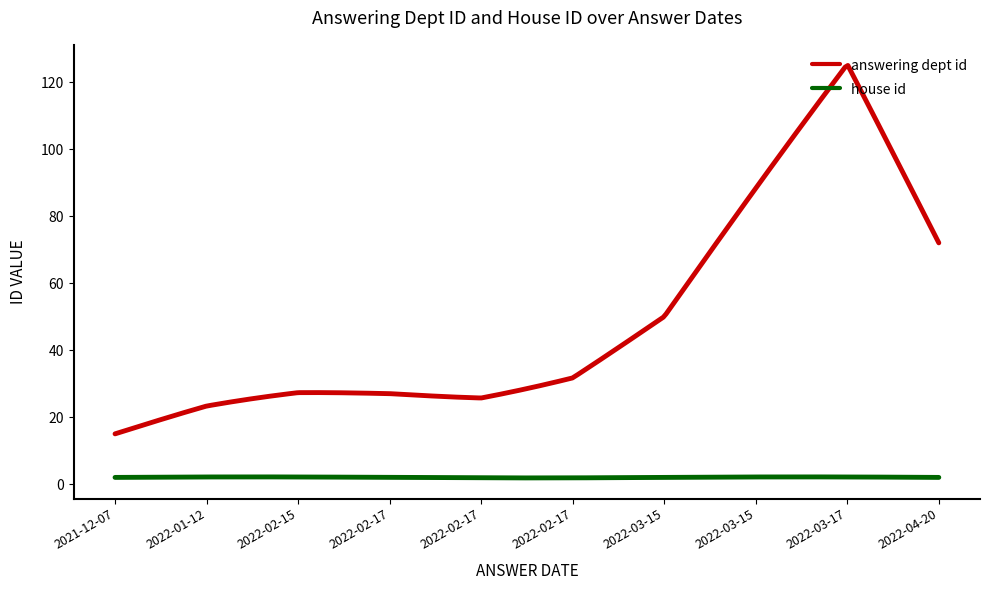

True or false: house id and answering dept id cross at least once.

False